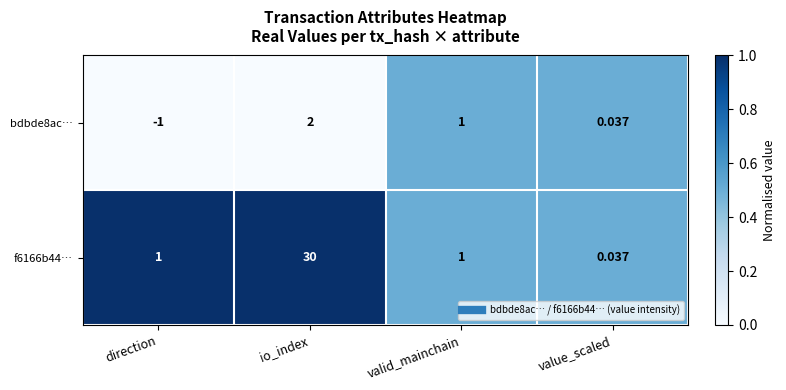

List the labels in order of bdbde8ac… value, largest first.

io_index, valid_mainchain, value_scaled, direction